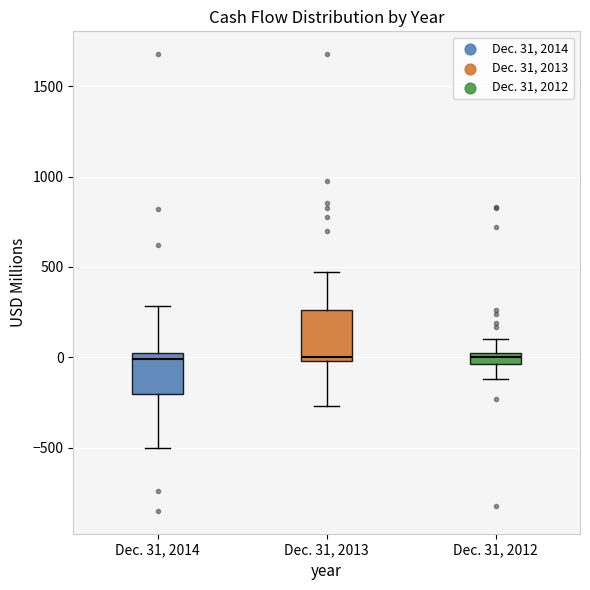

Comparing the boxes themselves (not the whiskers), which one is the tallest?

Dec. 31, 2013